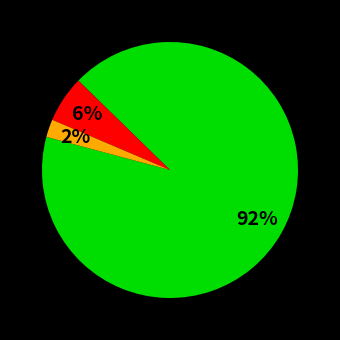

To the nearest percent, what is the average slice percentage?

33%